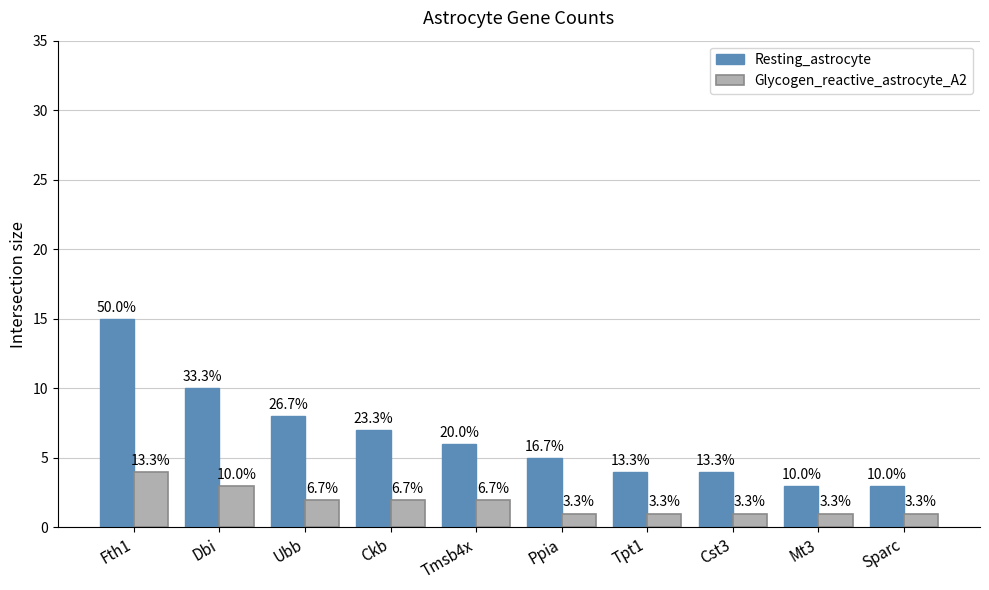

What is the minimum value shown in the chart?

1